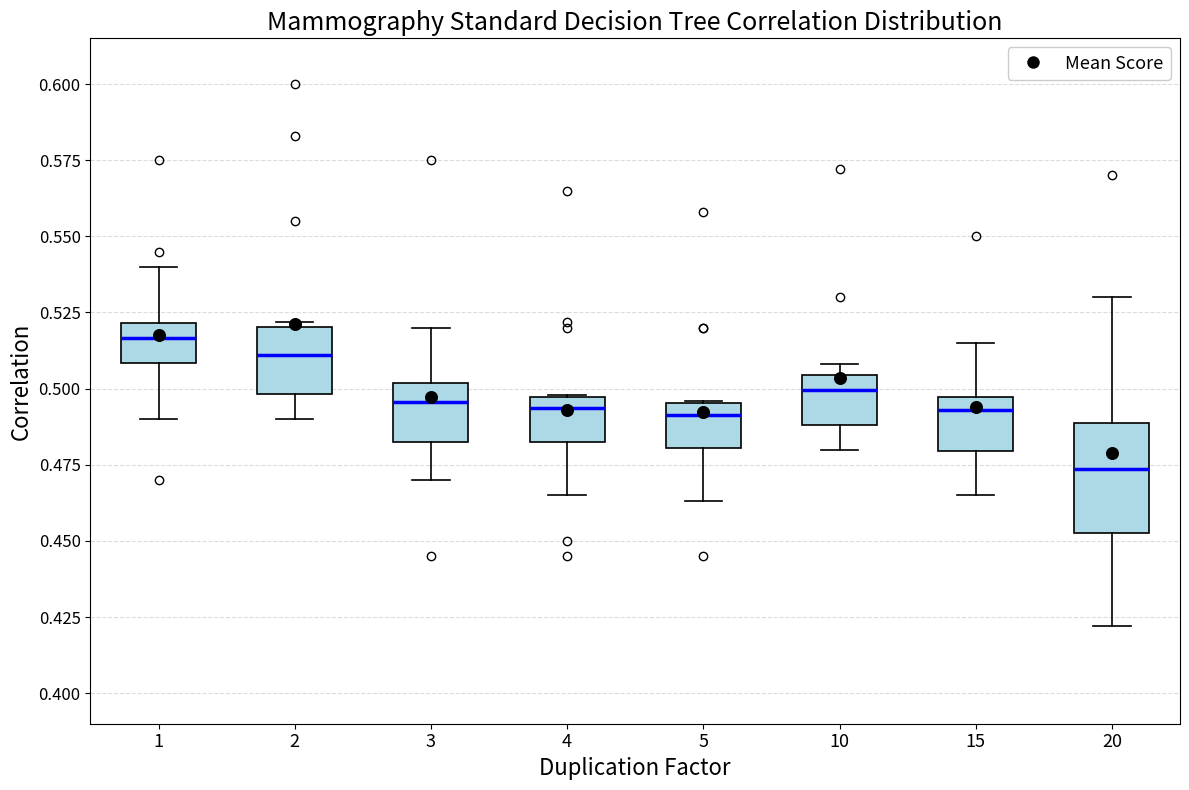

Which box's median line is the lowest?

20